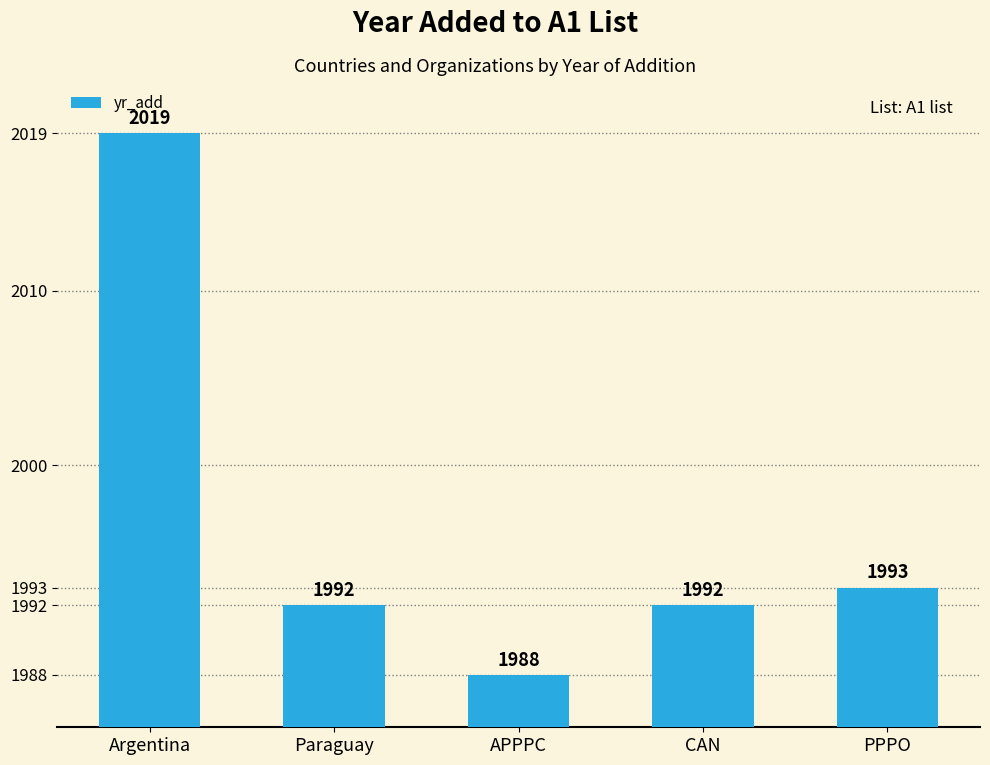

Is it true that the value at APPPC is 1988?

True